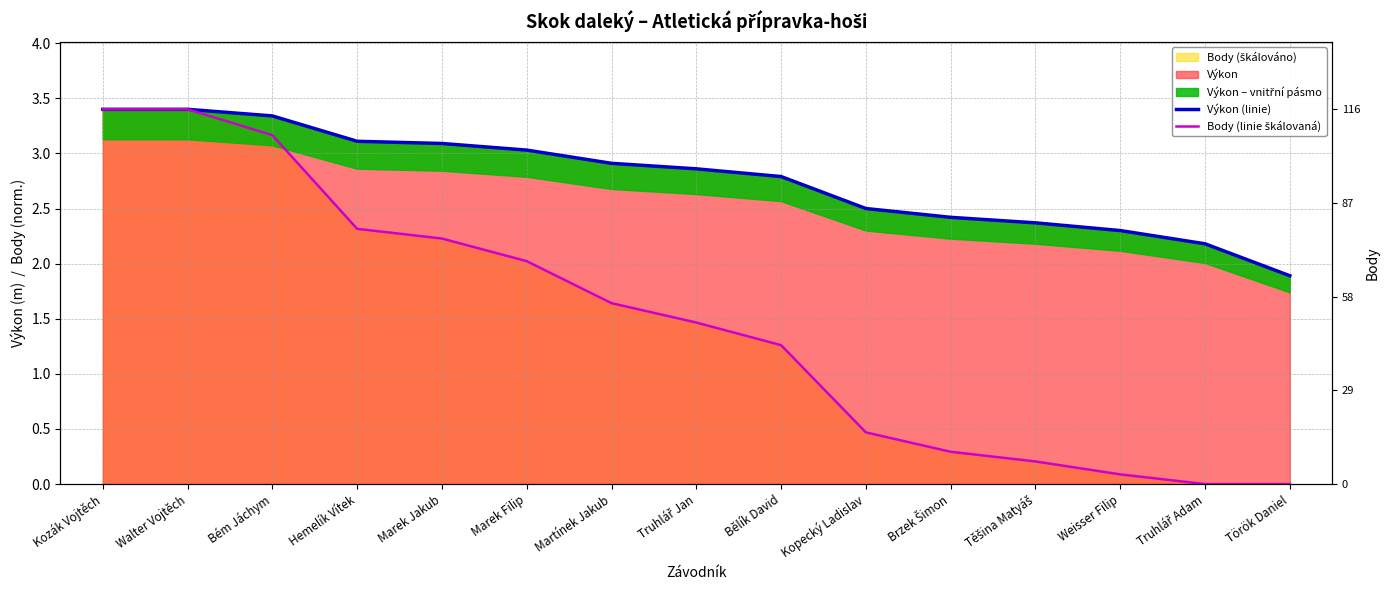

Is it true that Body (linie škálovaná) equals 1.5 at Truhlář Jan?

True